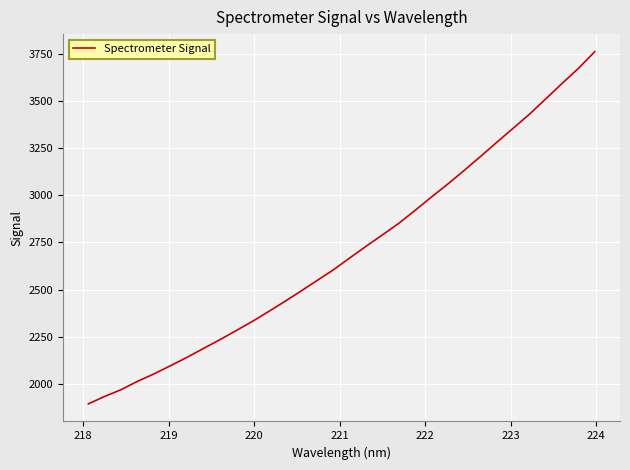

What is the difference between the maximum and minimum values?

1863.6